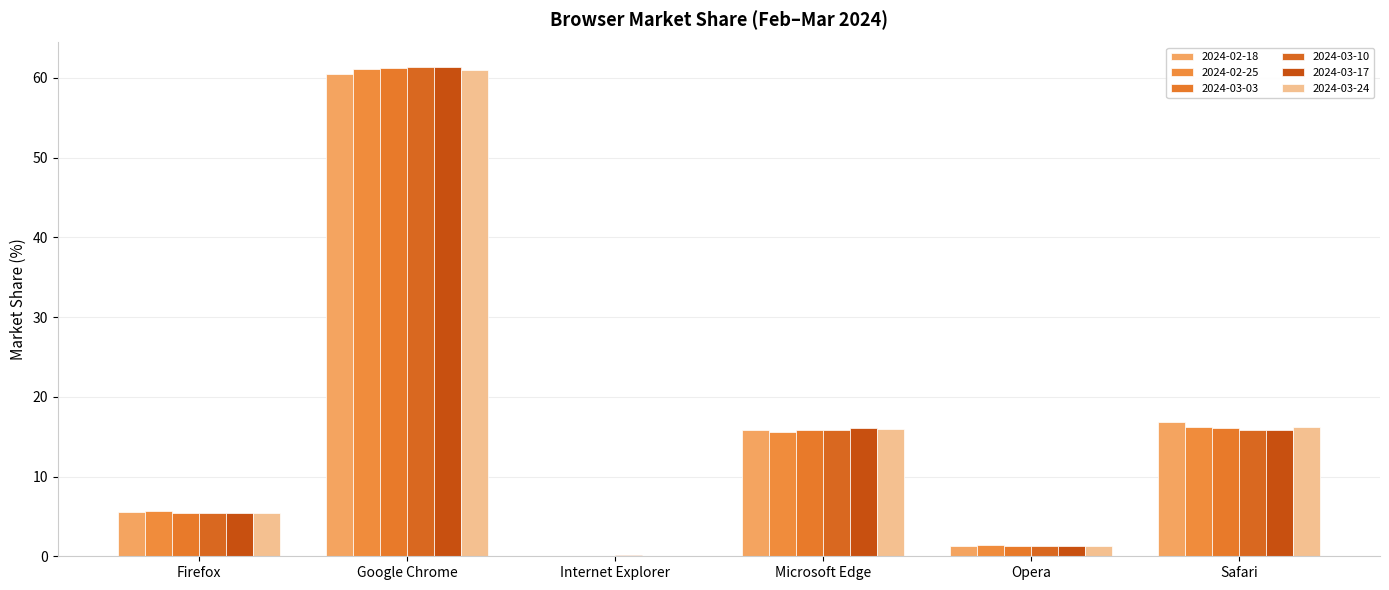

At which category is the sum across all series the highest?

Google Chrome